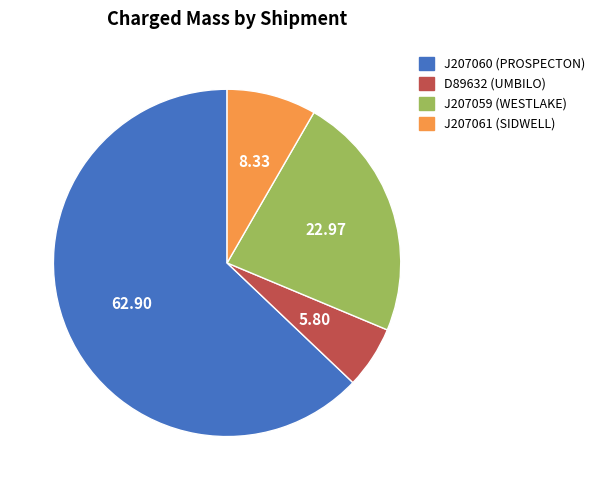

Which slice represents more than half of the pie?

J207060 (PROSPECTON)